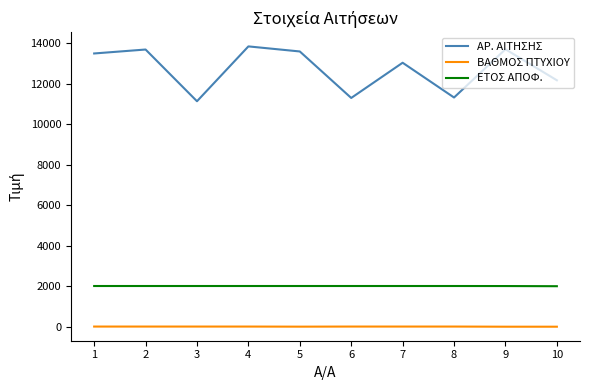

Rank the series by their average value, from lowest to highest.

ΒΑΘΜΟΣ ΠΤΥΧΙΟΥ, ΕΤΟΣ ΑΠΟΦ., ΑΡ. ΑΙΤΗΣΗΣ